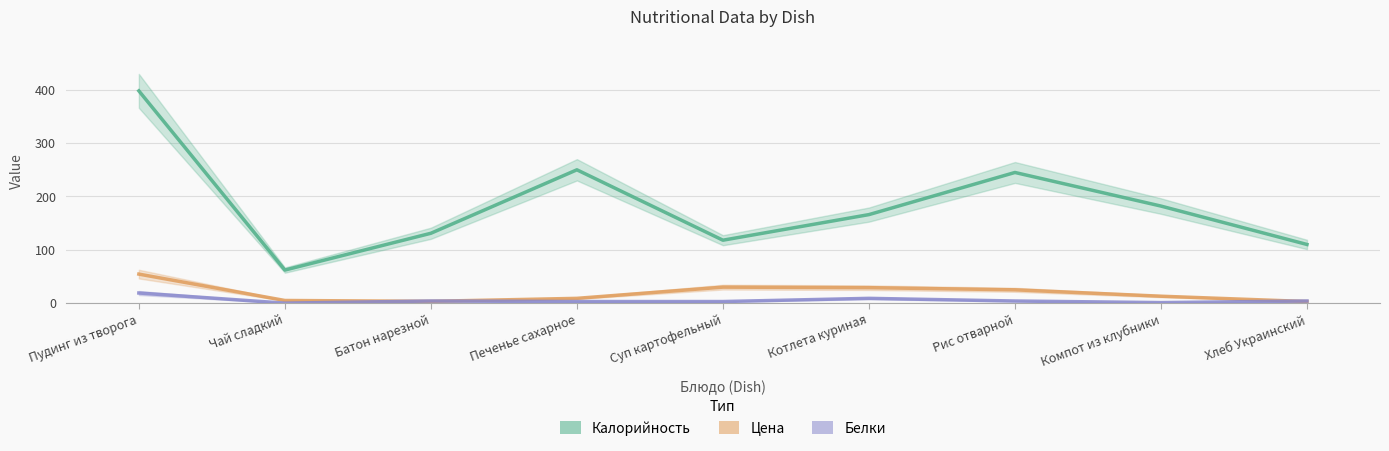

How many interior local valleys does the Цена series have?

1